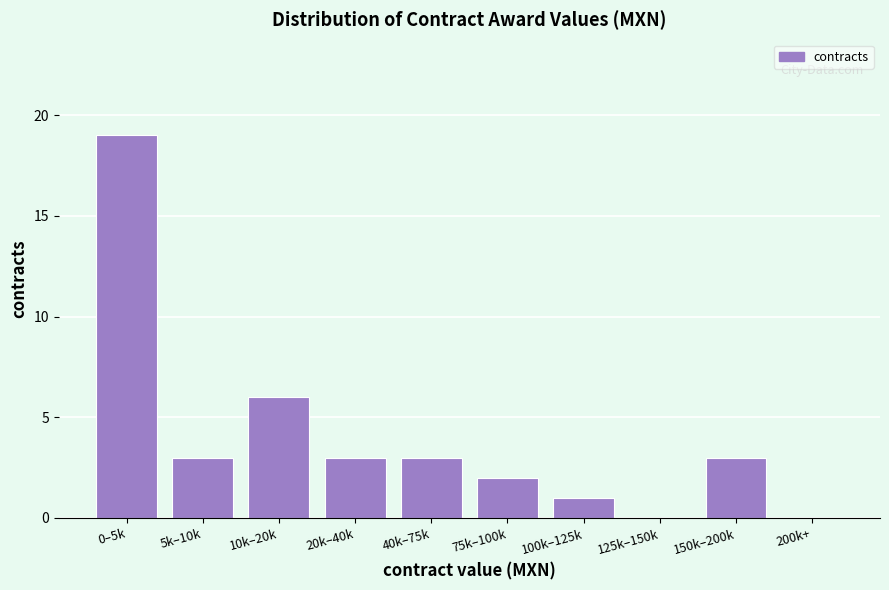

Reading right to left, what are all the values shown in this chart?

200k+=0	150k–200k=3	125k–150k=0	100k–125k=1	75k–100k=2	40k–75k=3	20k–40k=3	10k–20k=6	5k–10k=3	0–5k=19